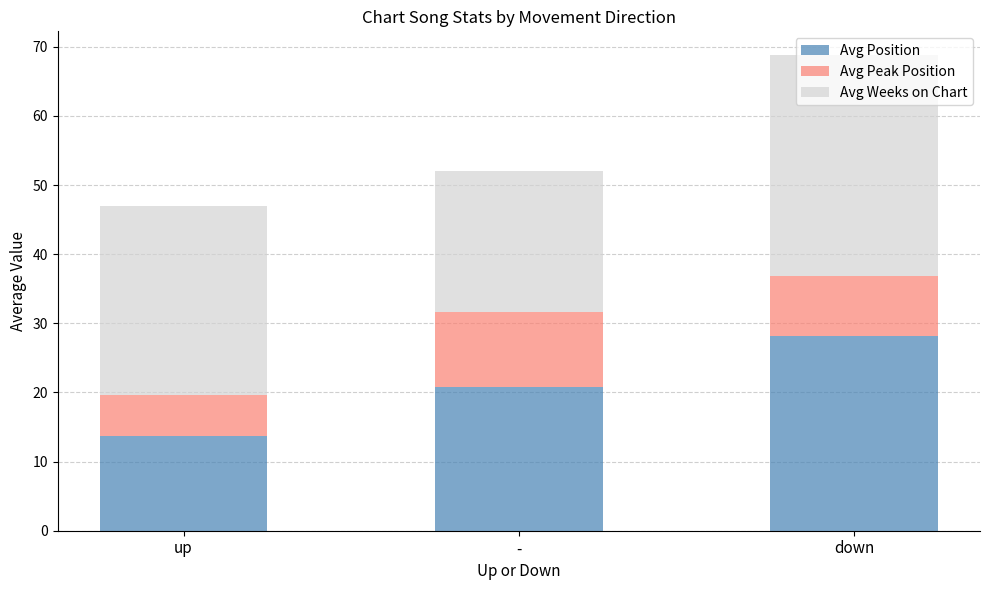

True or false: Avg Position has a value of 21.5 at up.

False